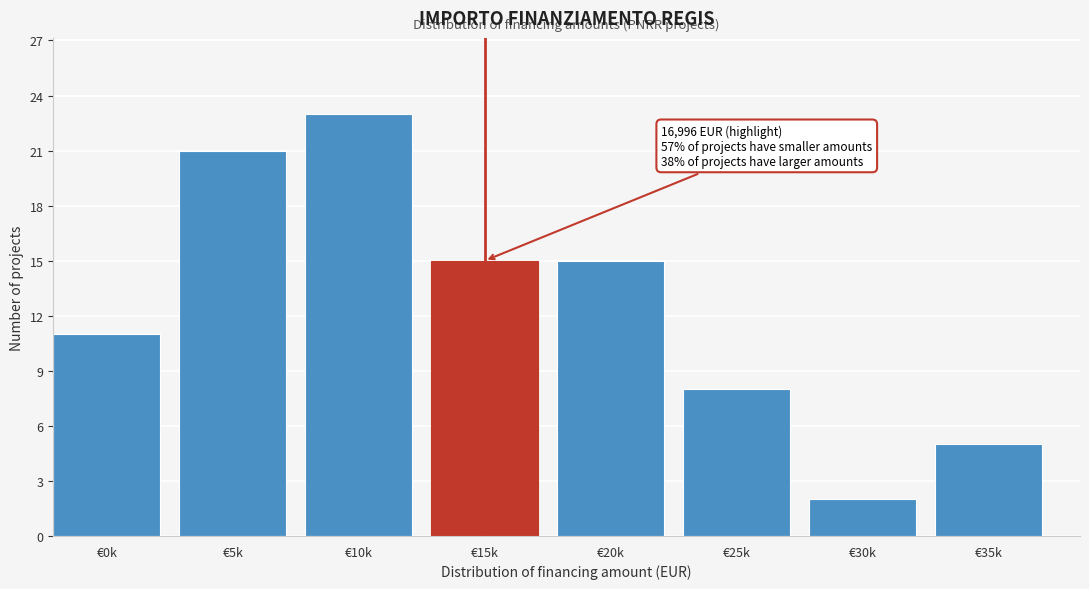

Reading left to right, list all the values displayed in this chart.

11	21	23	15	15	8	2	5